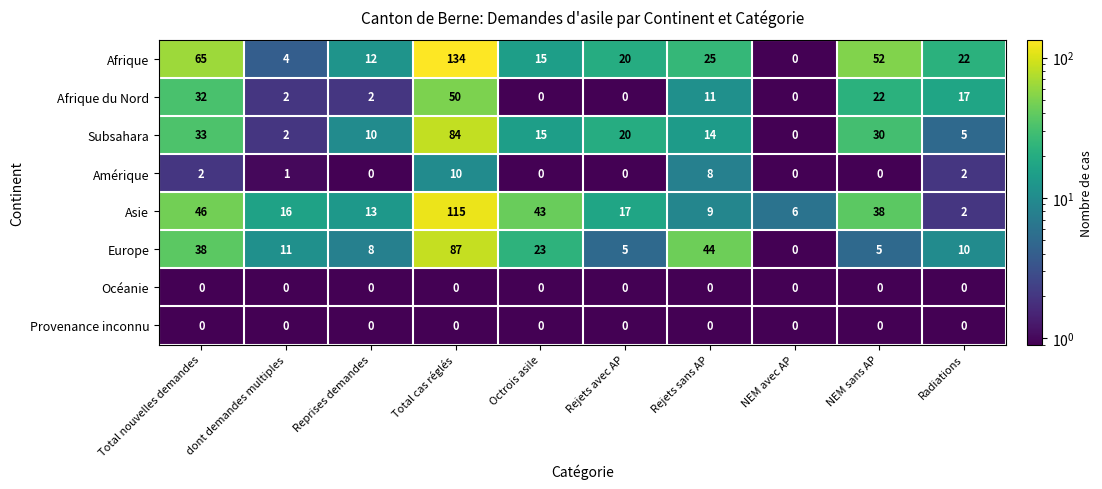

What is the maximum value for Asie?

115